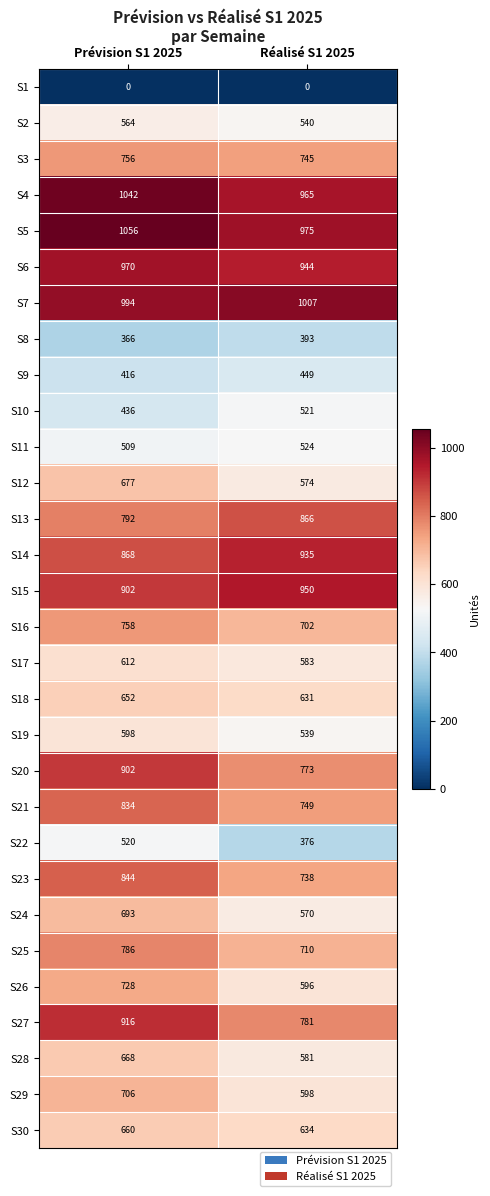

At which label is S27 closest to 848?

Réalisé S1 2025